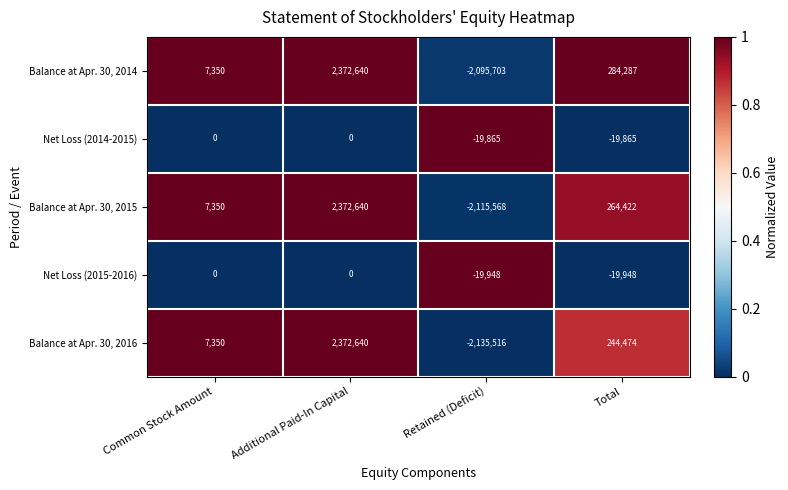

What is the spread (max minus min) of values at Common Stock Amount?

7350